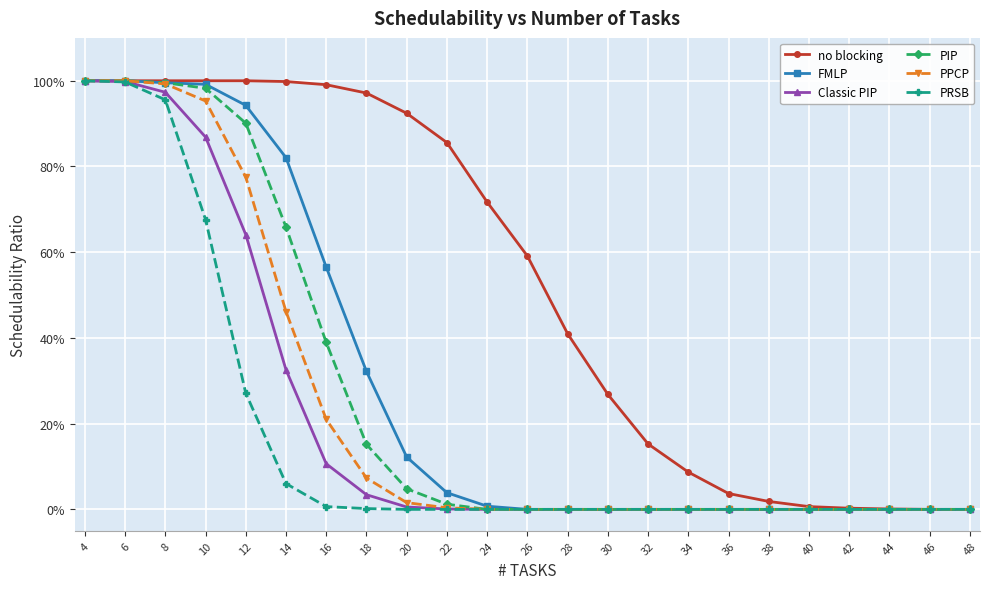

What is the total value across all series at 8?

5.9